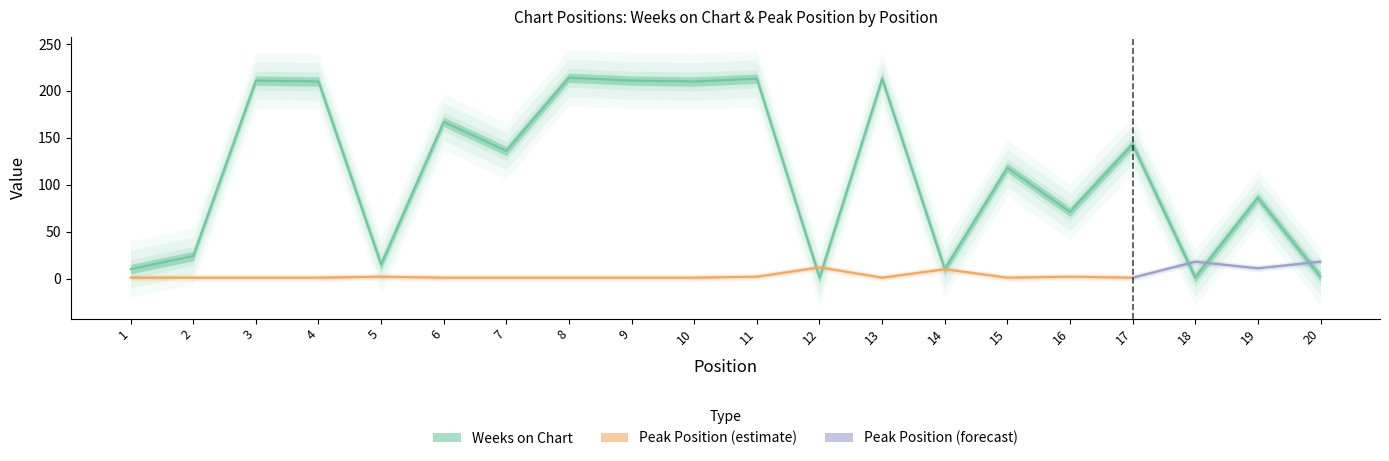

What is the change in value from 8 to 10?

-4